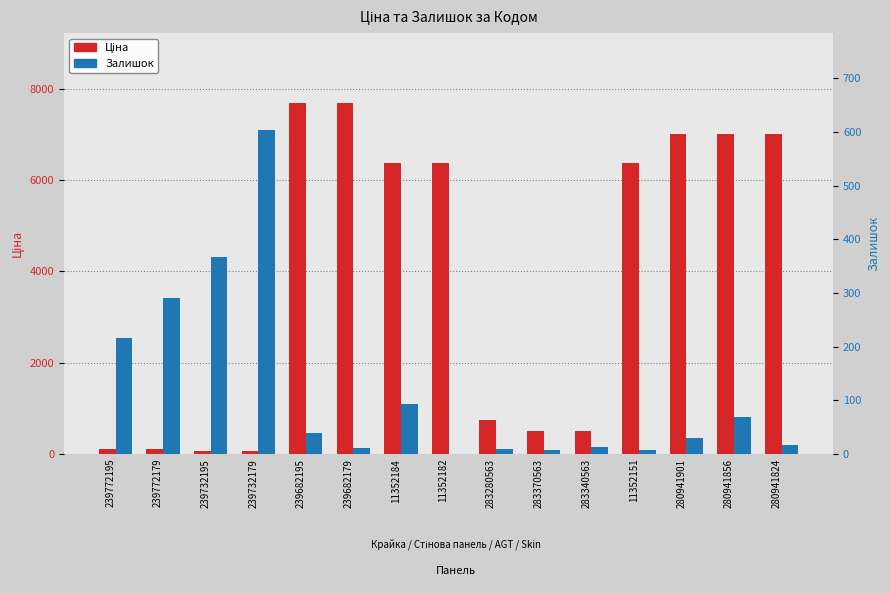

What is the value of the Залишок bar at the 12th from the left?

7.0